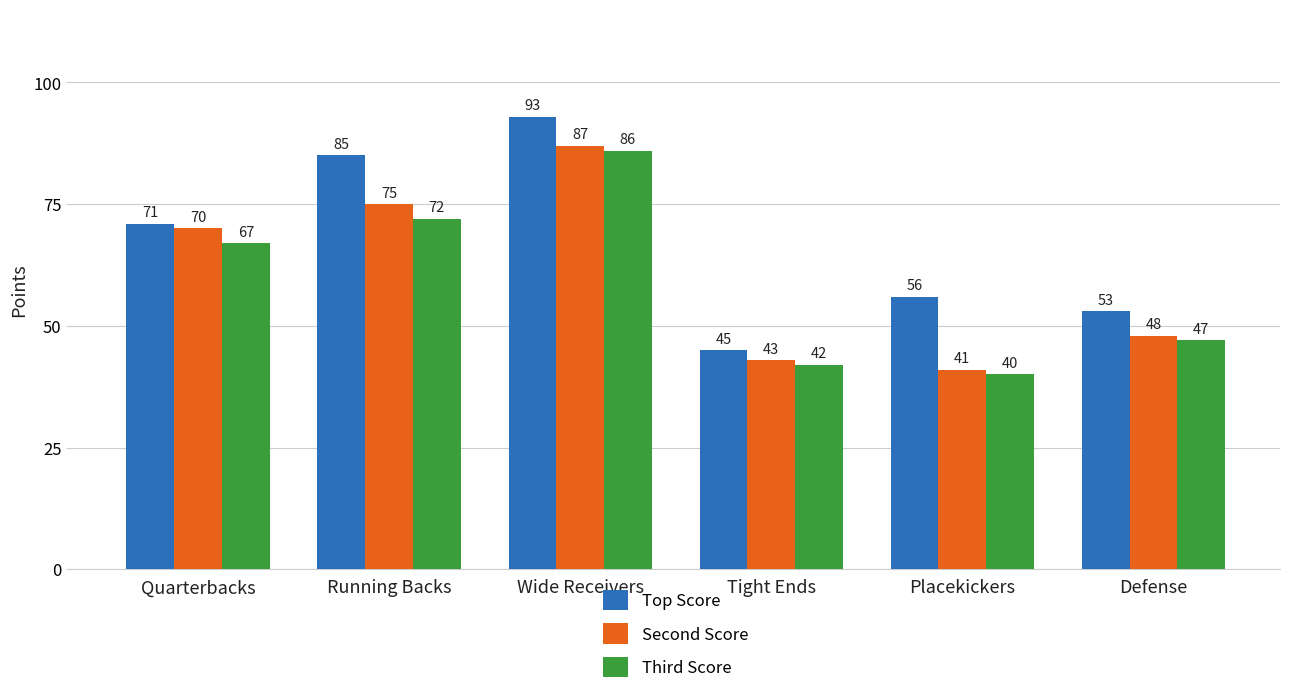

What position from the right is Wide Receivers?

4